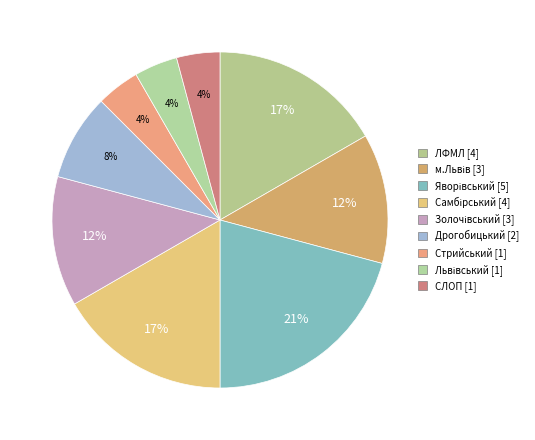

What percentage is the Яворівський slice, to the nearest percent?

21%